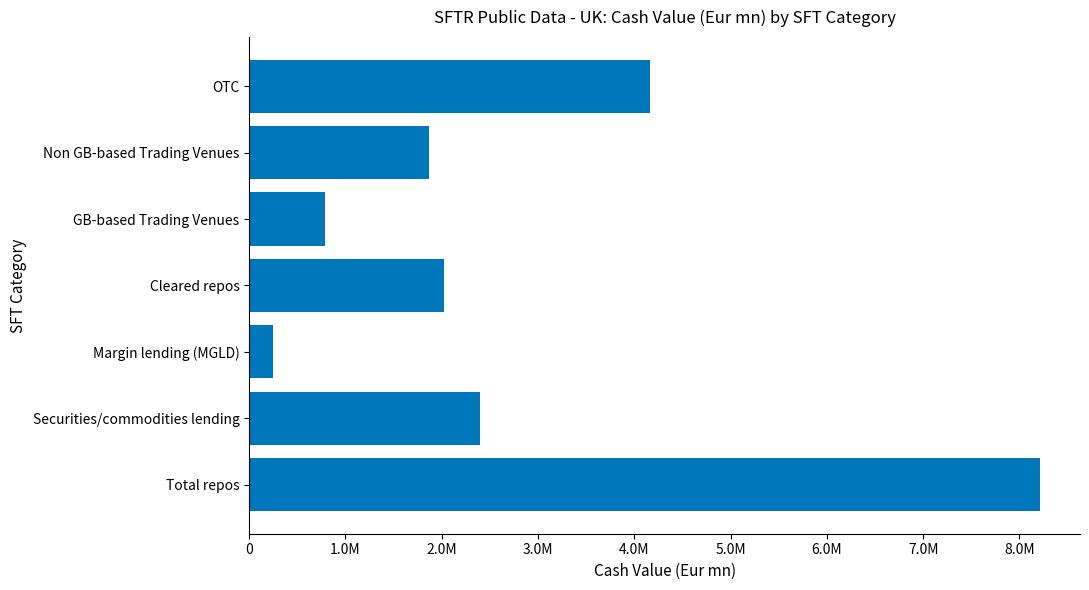

Does the chart contain any negative values?

No